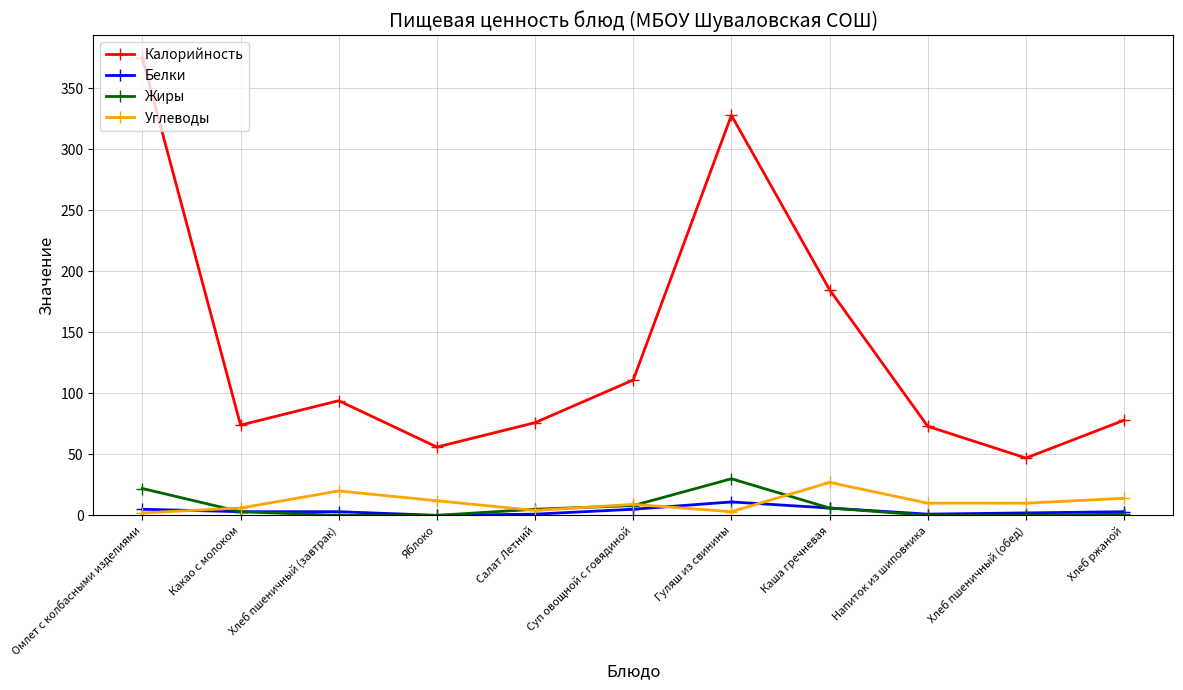

How many lines are shown in the chart?

4